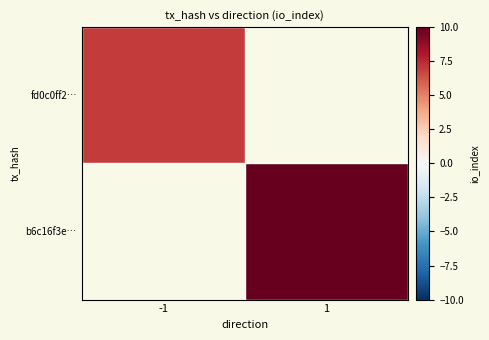

List the labels in order of b6c16f3e… value, smallest first.

-1, 1